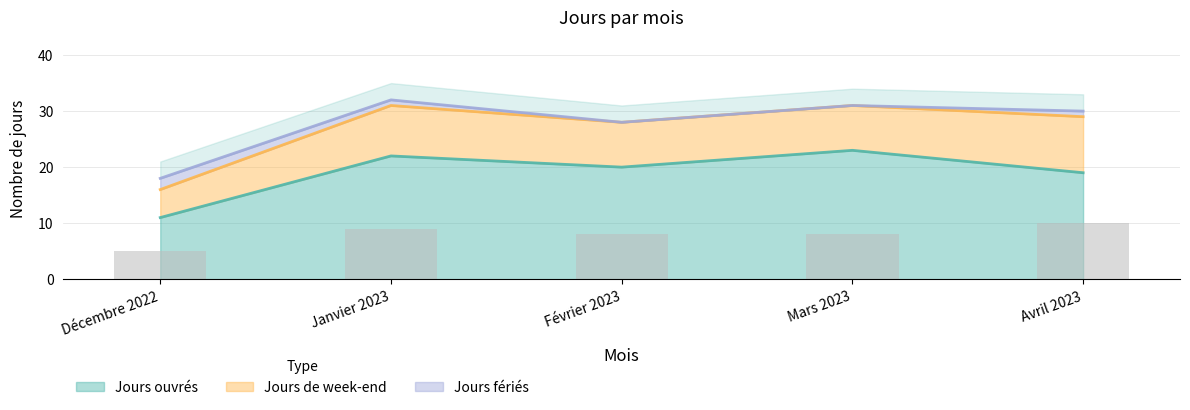

At which label is Jours fériés closest to 1?

Janvier 2023